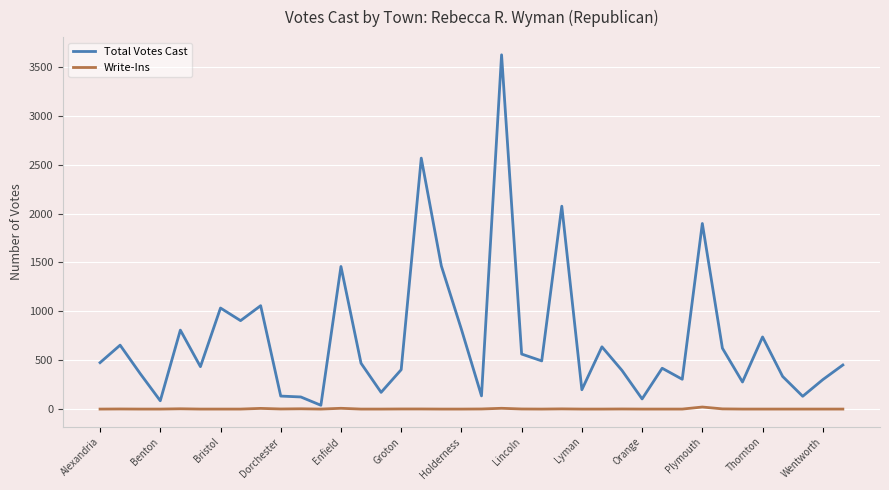

Which series has the largest range (max minus min)?

Total Votes Cast